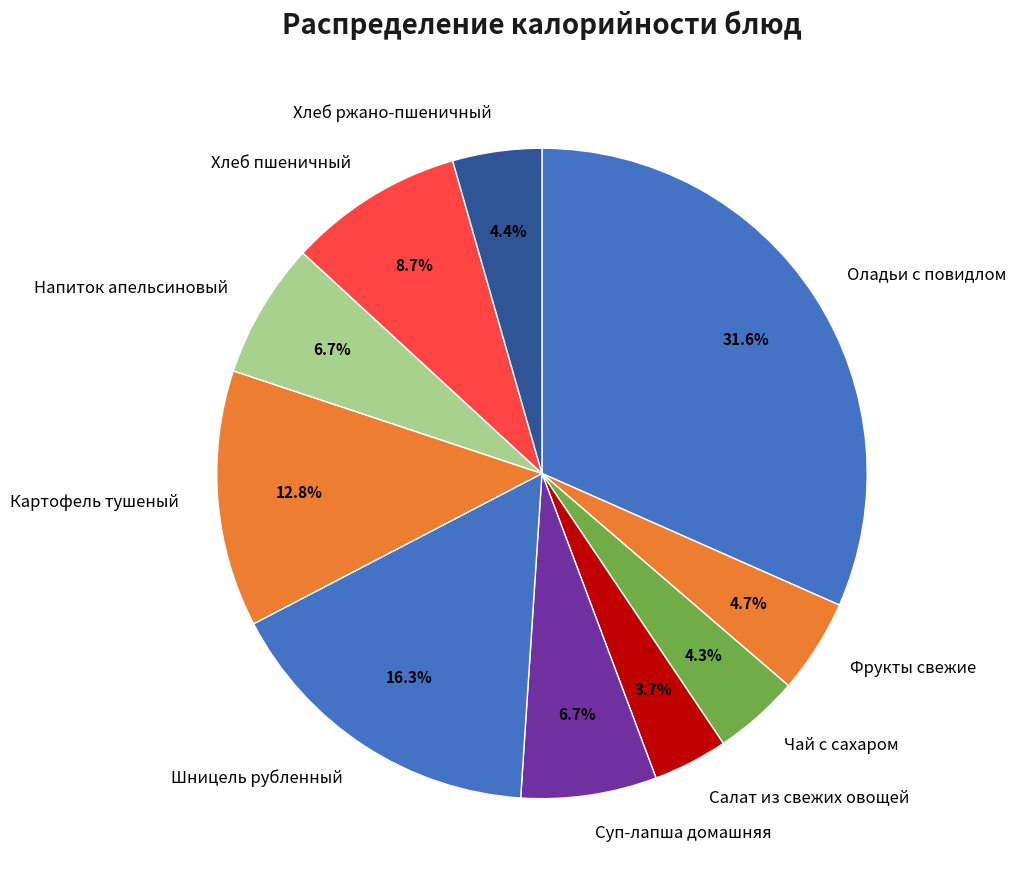

Which has a higher value, Напиток апельсиновый or Шницель рубленный?

Шницель рубленный